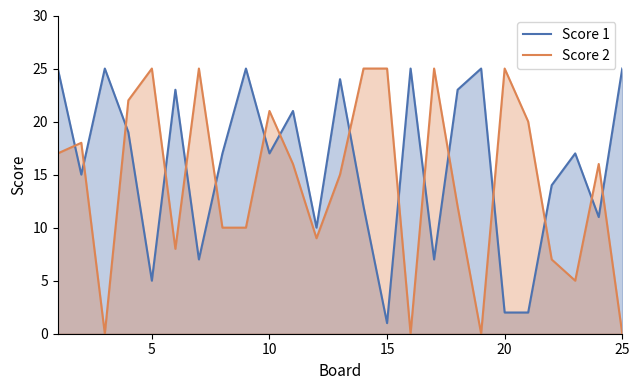

Which series ends up on top after the final intersection of Score 1 and Score 2?

Score 1